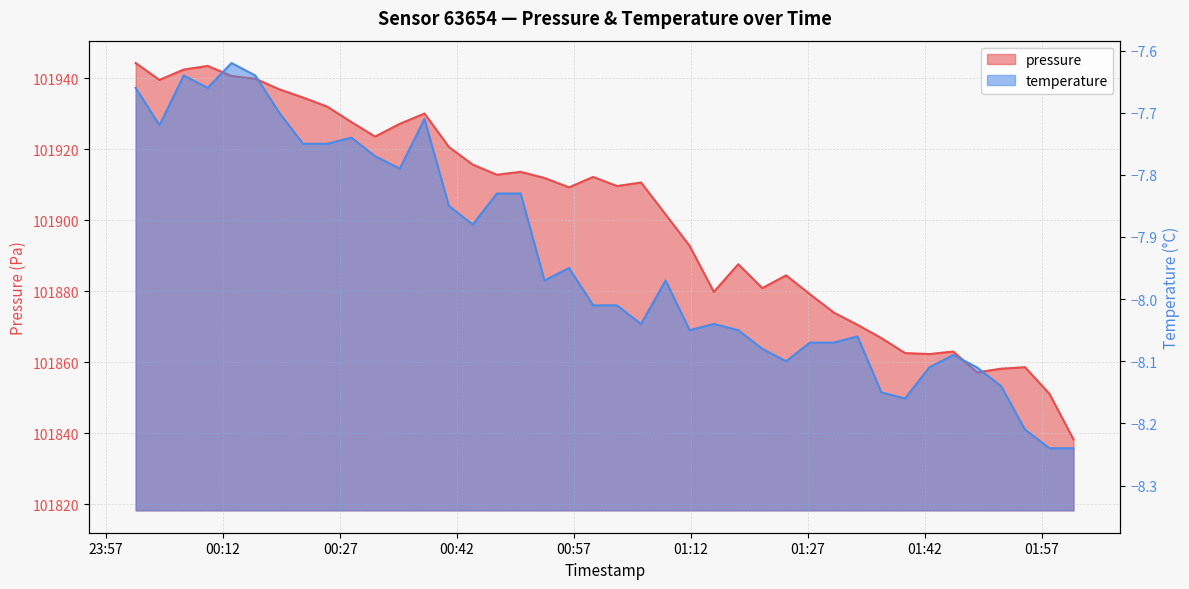

Is the value of temperature at 2024-01-11T01:51:45 greater than the value of pressure at 2024-01-11T00:22:15?

No